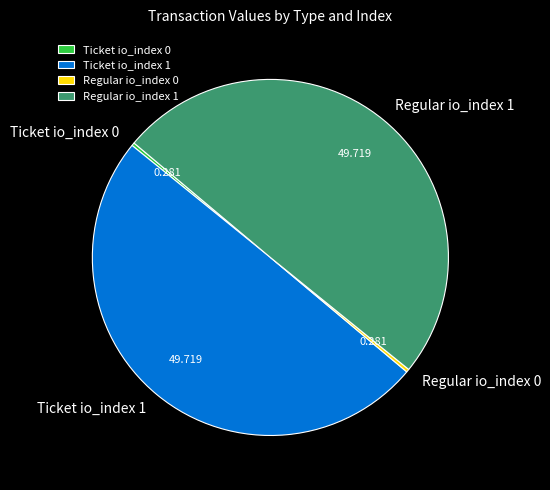

Is Ticket io_index 1 the majority of the pie?

No